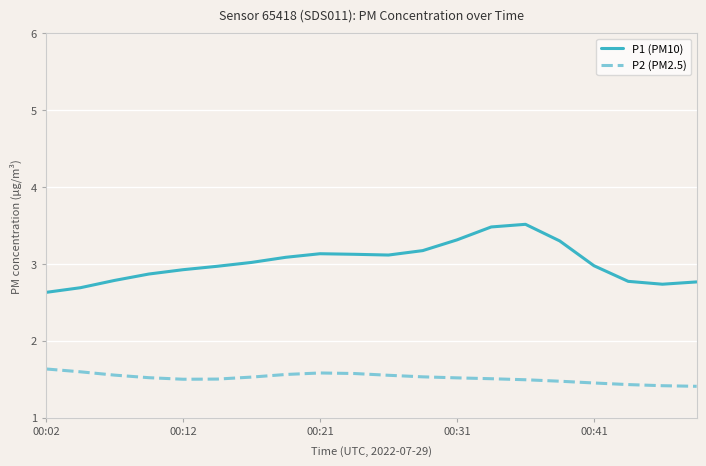

True or false: P1 (PM10) and P2 (PM2.5) intersect in this chart.

False